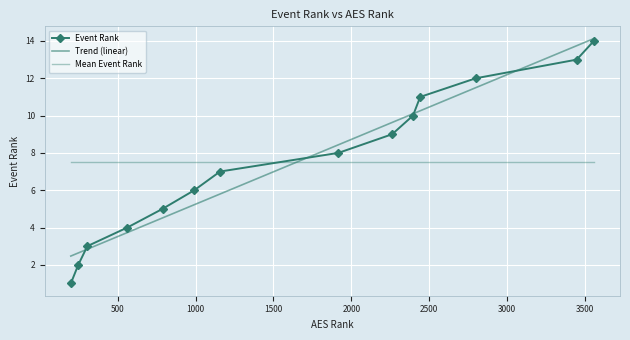

What is the smallest value displayed?

1